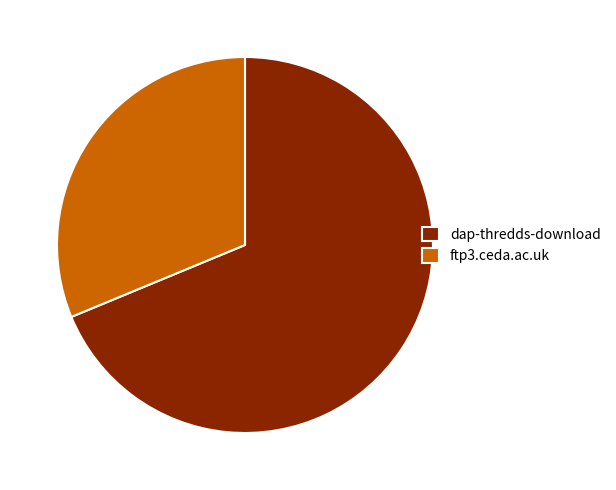

Rank the categories by value from highest to lowest.

dap-thredds-download, ftp3.ceda.ac.uk